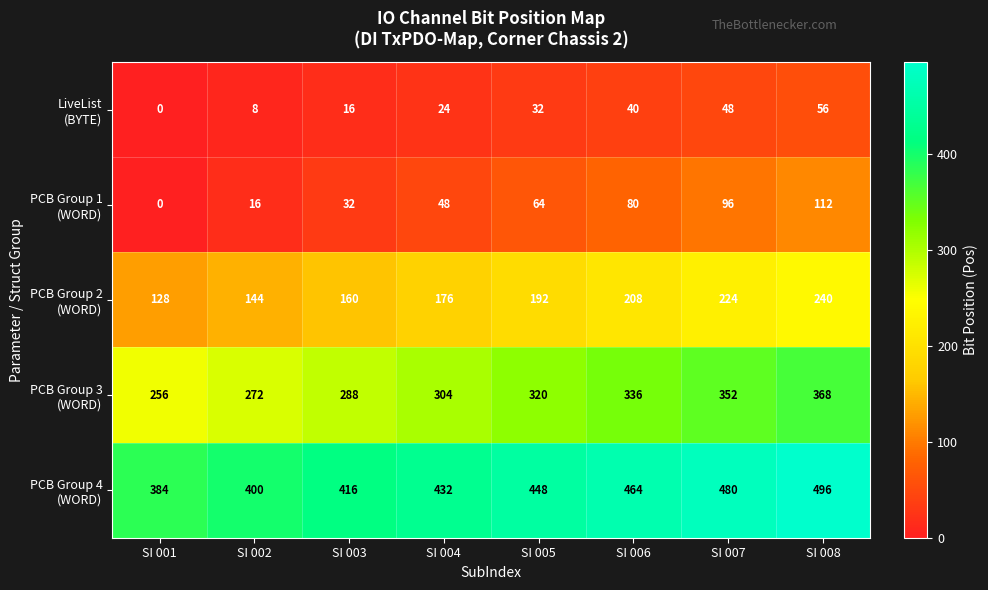

What is the total value across all series at SI 008?

1272